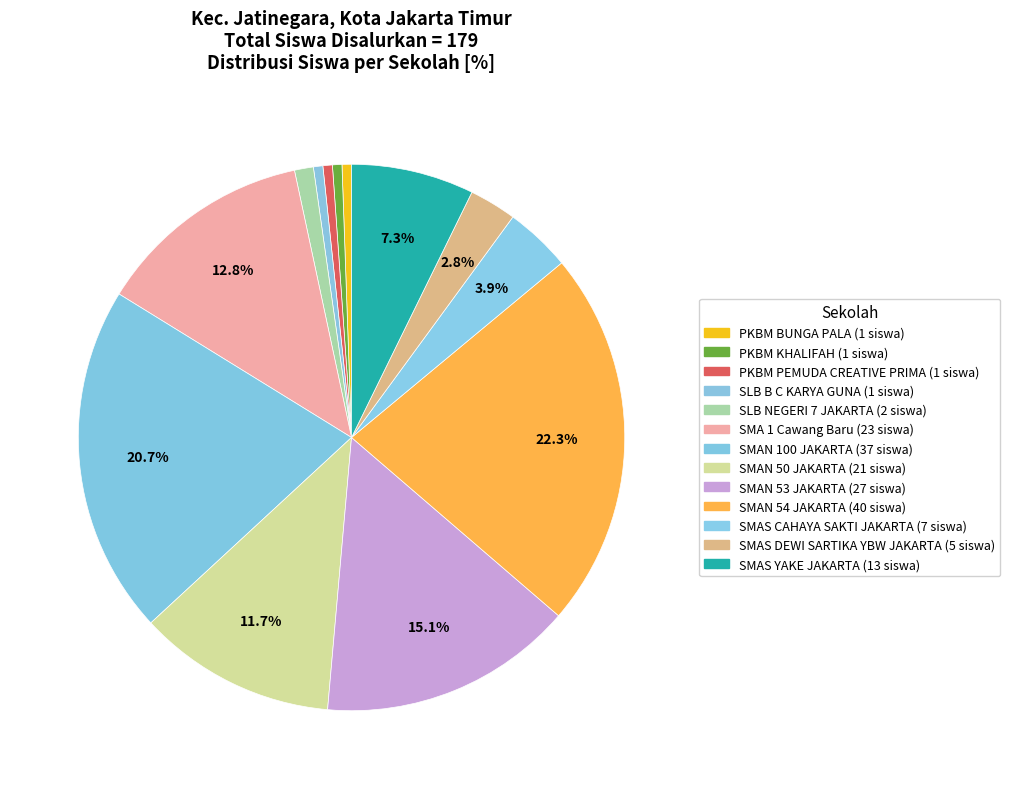

To the nearest percent, what is the difference between the SMAN 53 JAKARTA and SMAN 100 JAKARTA slice percentages?

6%